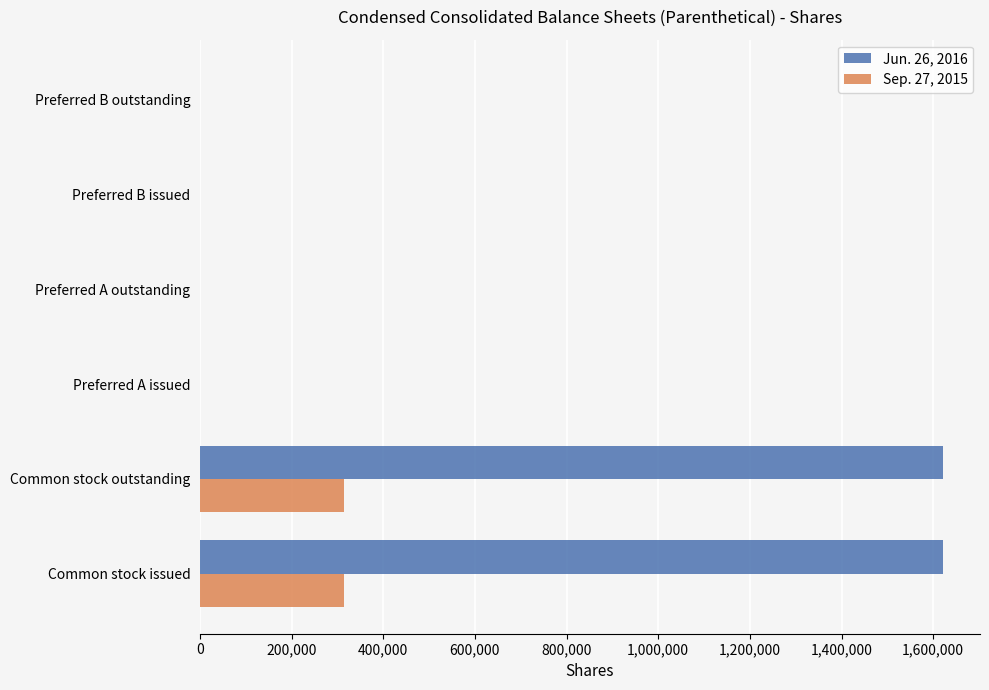

Which series has the largest total across all categories?

Jun. 26, 2016